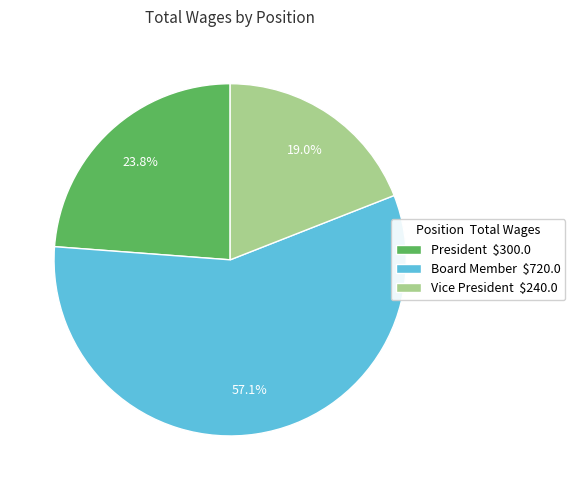

Which slice represents more than half of the pie?

Board Member $720.0